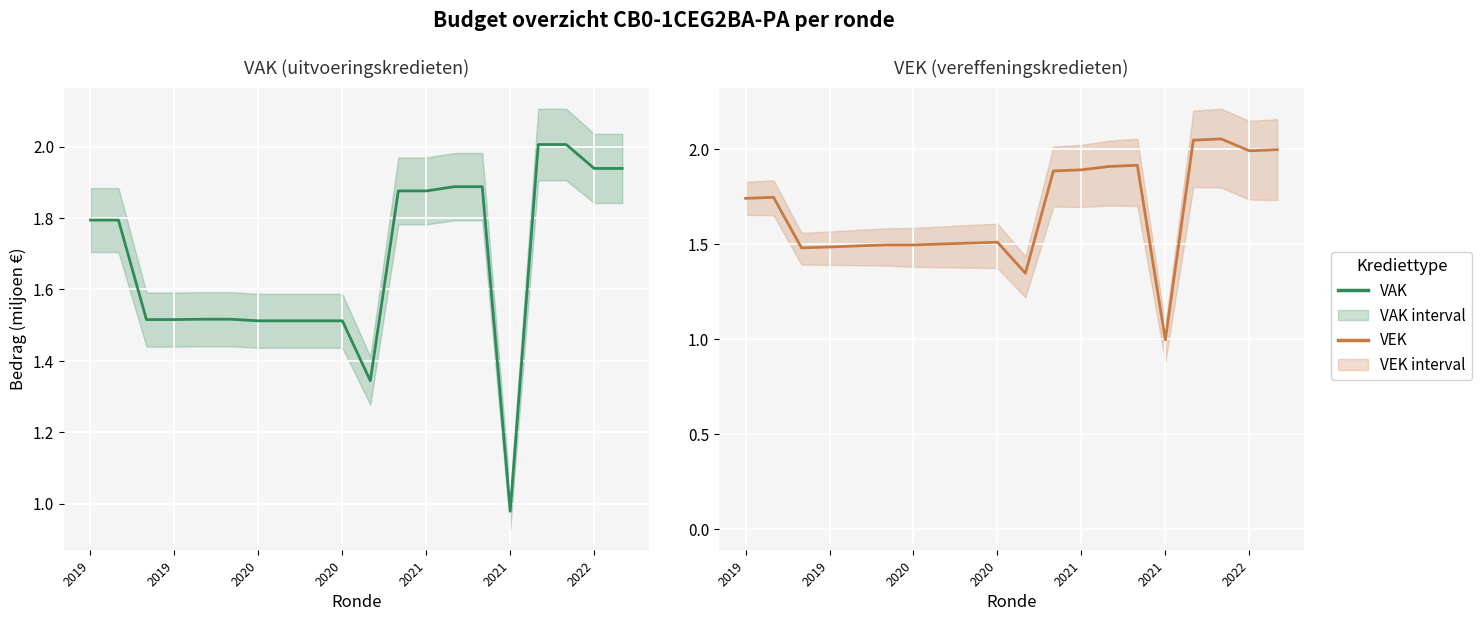

What is the difference between the maximum and minimum values in the VEK series?

1.1